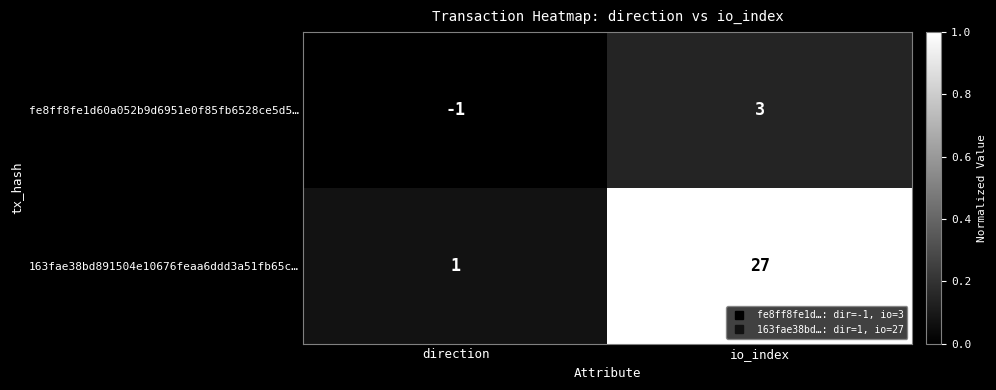

Rank the series by their maximum value, from highest to lowest.

163fae38bd891504e10676feaa6ddd3a51fb65c…, fe8ff8fe1d60a052b9d6951e0f85fb6528ce5d5…